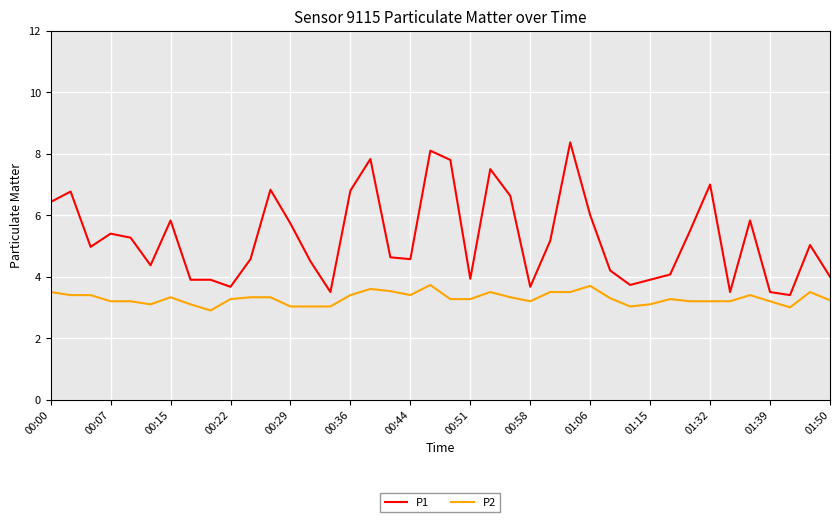

What is the minimum value shown in the chart?

2.9